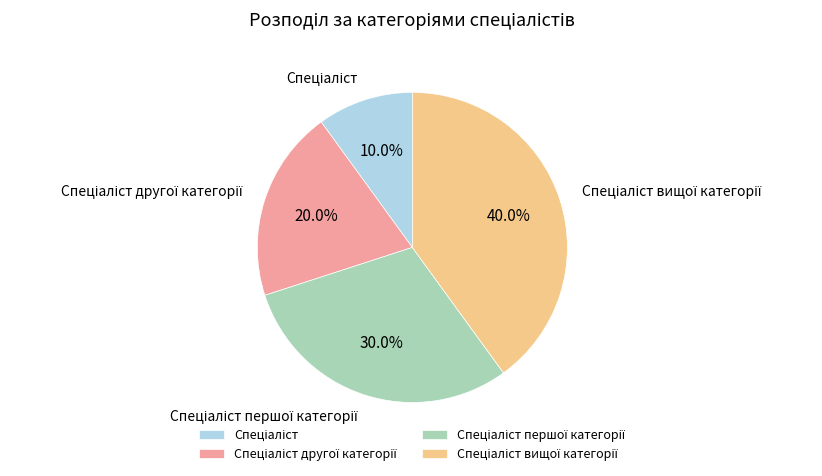

Is there any slice that represents more than half of the pie?

No